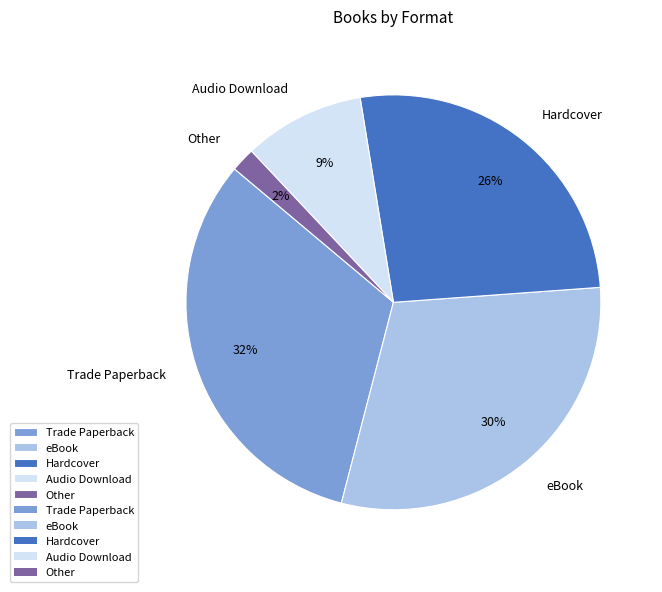

Combined, do eBook and Other account for over 50%?

No